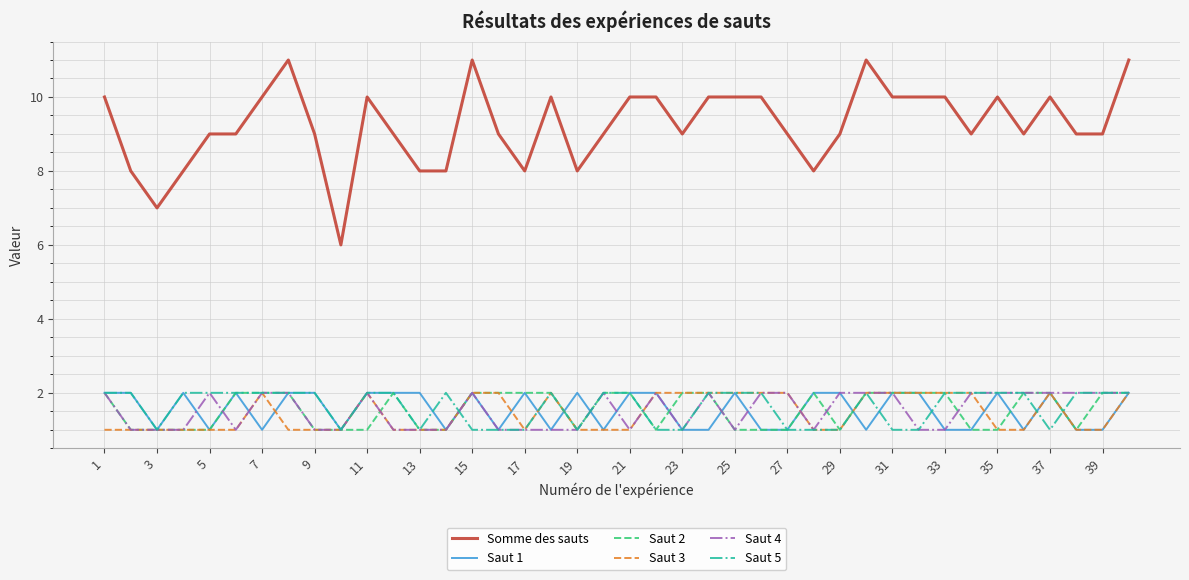

True or false: Somme des sauts and Saut 5 cross at least once.

False